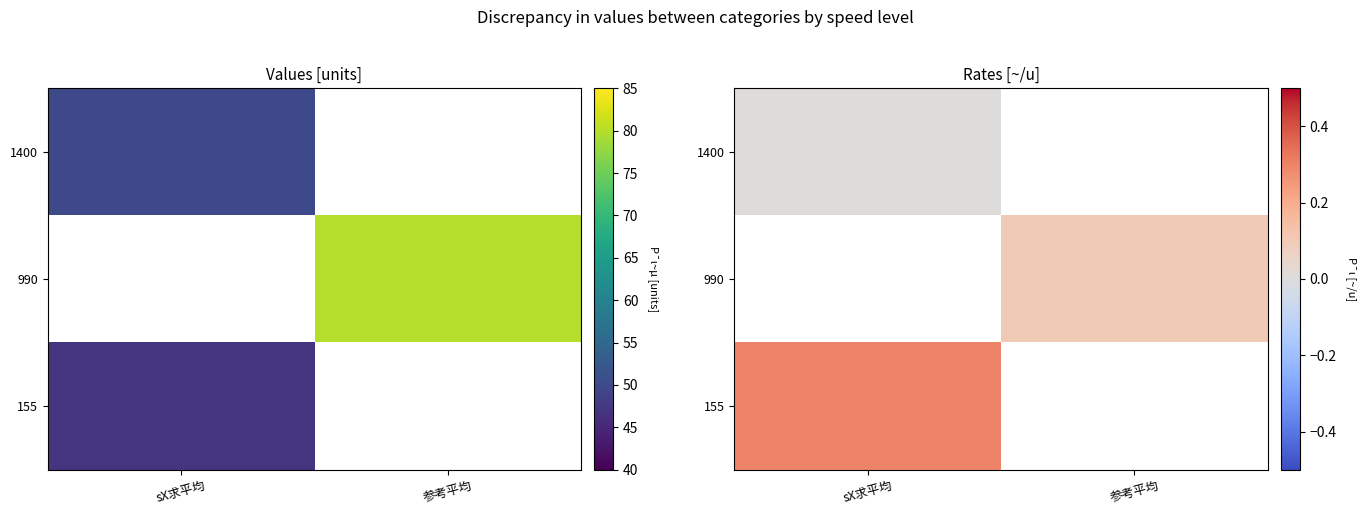

What is the difference between the highest and lowest values at sX求平均?

0.3